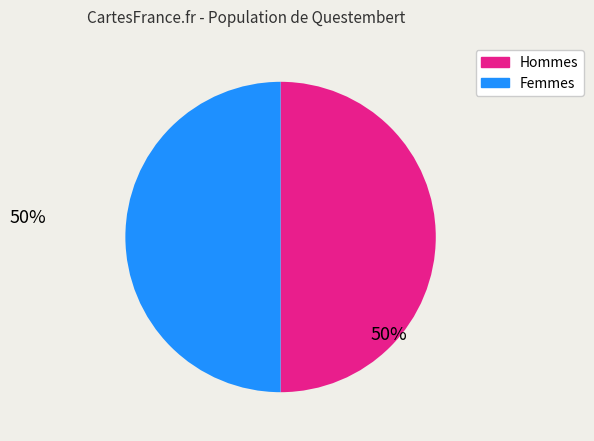

How many slices are in this pie chart?

2